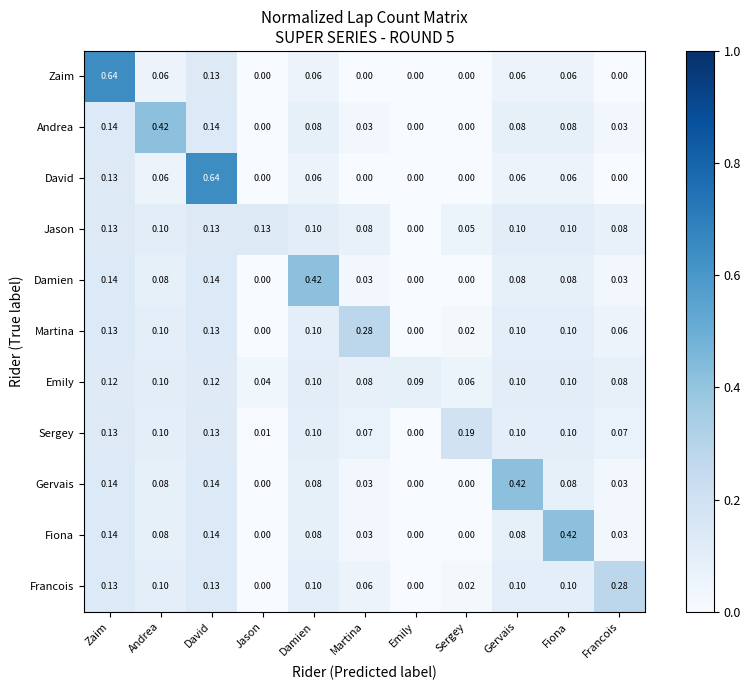

Between Zaim and Damien, which series saw the biggest shift?

Zaim